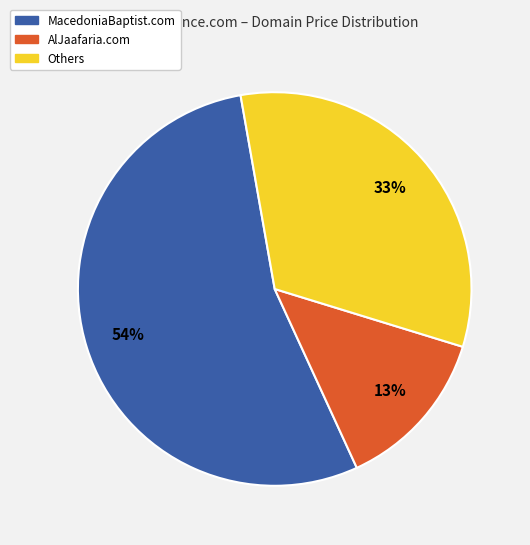

To the nearest percent, what is the average slice percentage?

33%